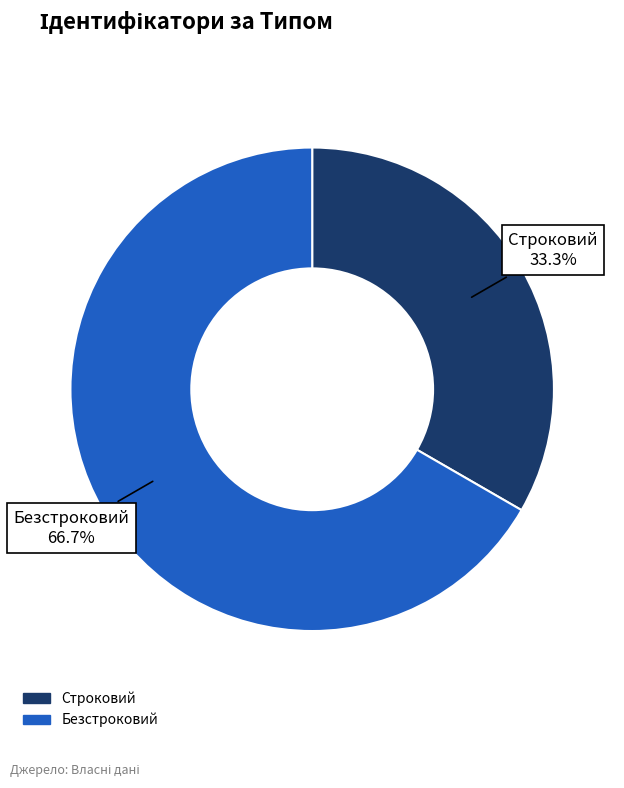

Rank the categories by value from highest to lowest.

Безстроковий, Строковий